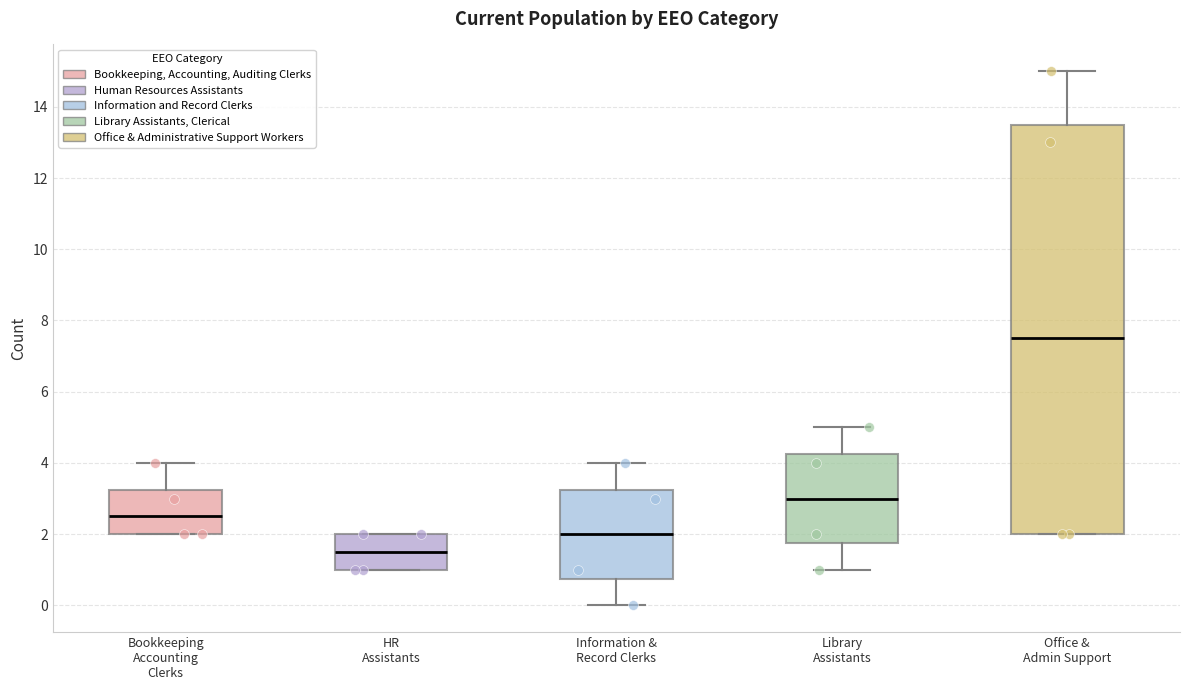

Comparing the boxes themselves (not the whiskers), which one is the tallest?

Office & Admin Support